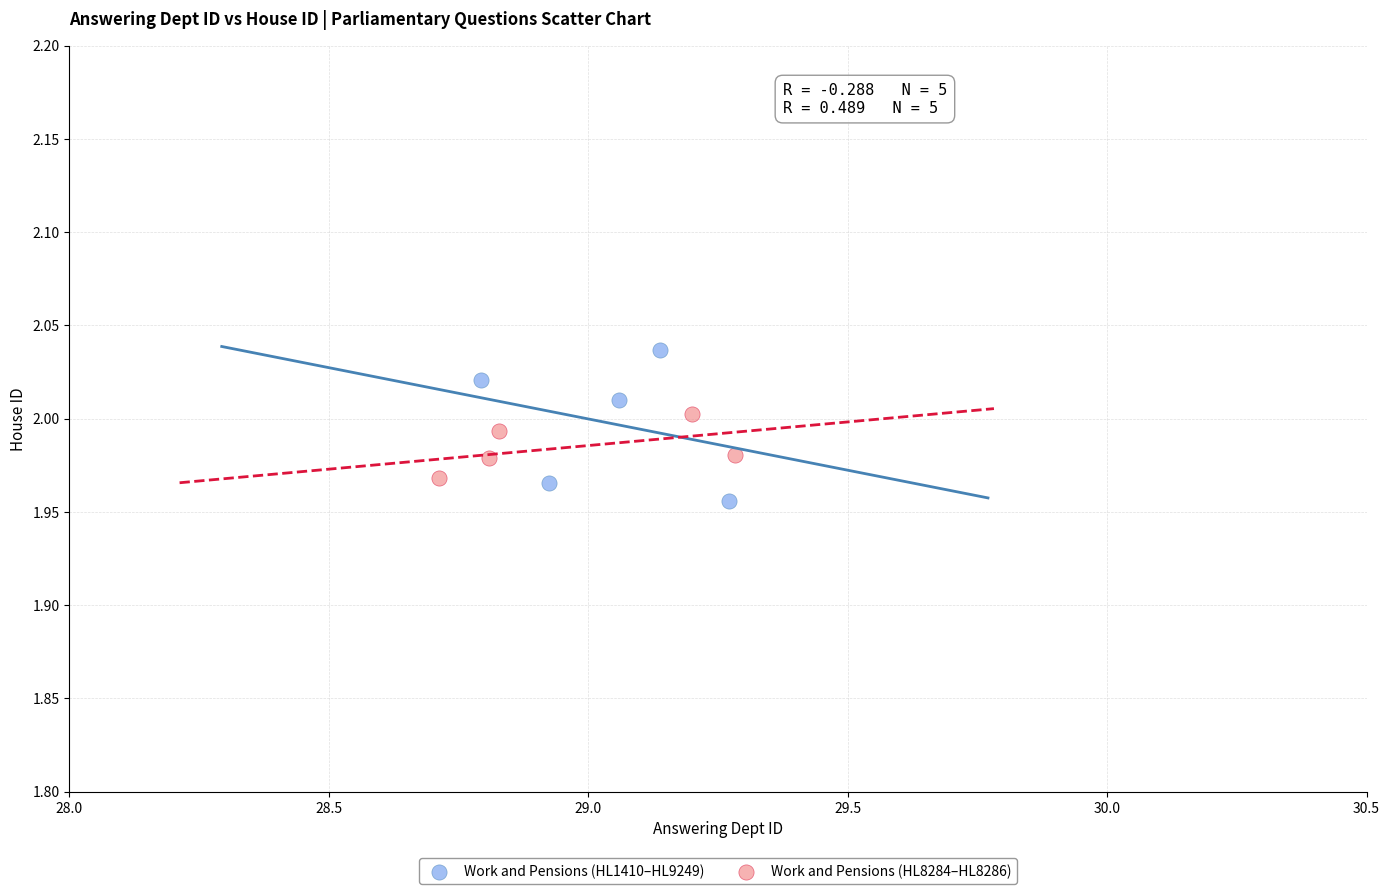

Which series reaches the maximum Y coordinate?

Work and Pensions (HL1410–HL9249)